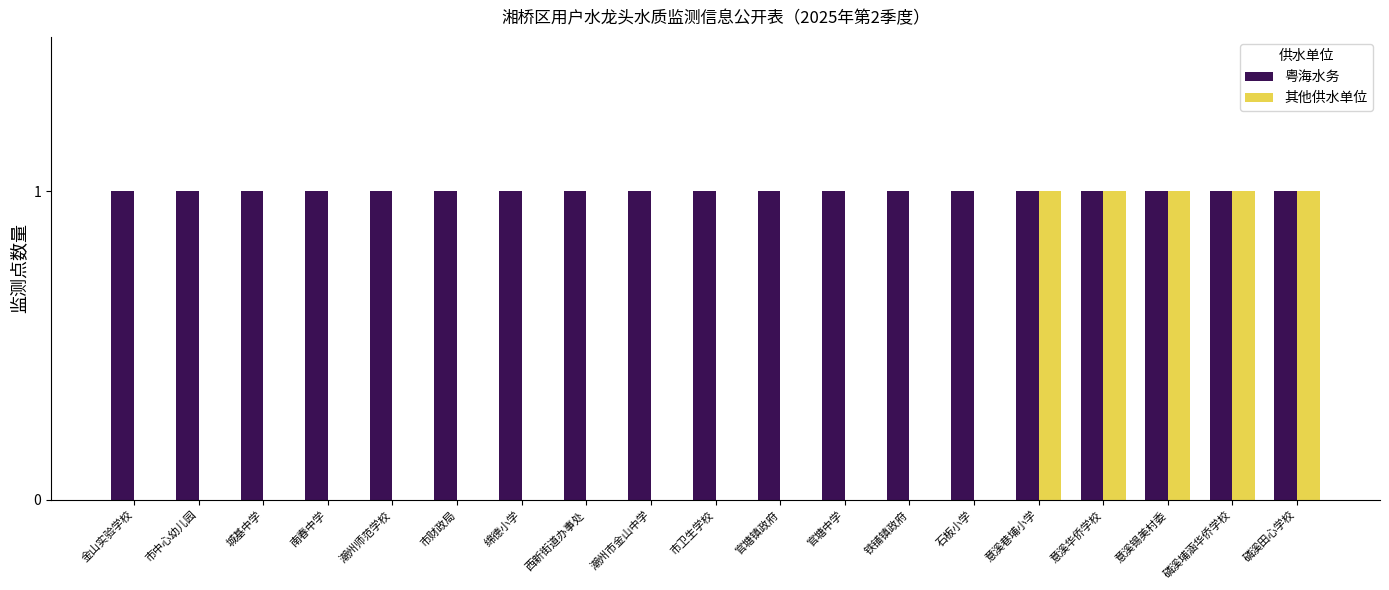

The value of 其他供水单位 at 铁铺镇政府 is 1. True or false?

False